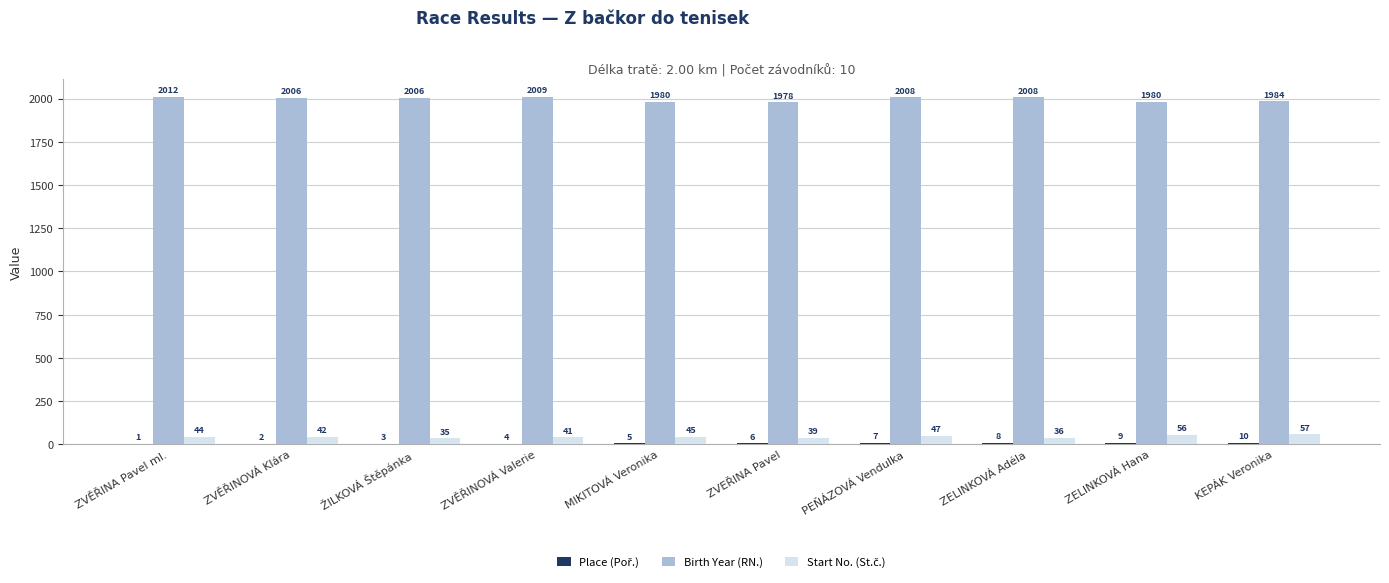

What is the total value across all series at PEŇÁZOVÁ Vendulka?

2062